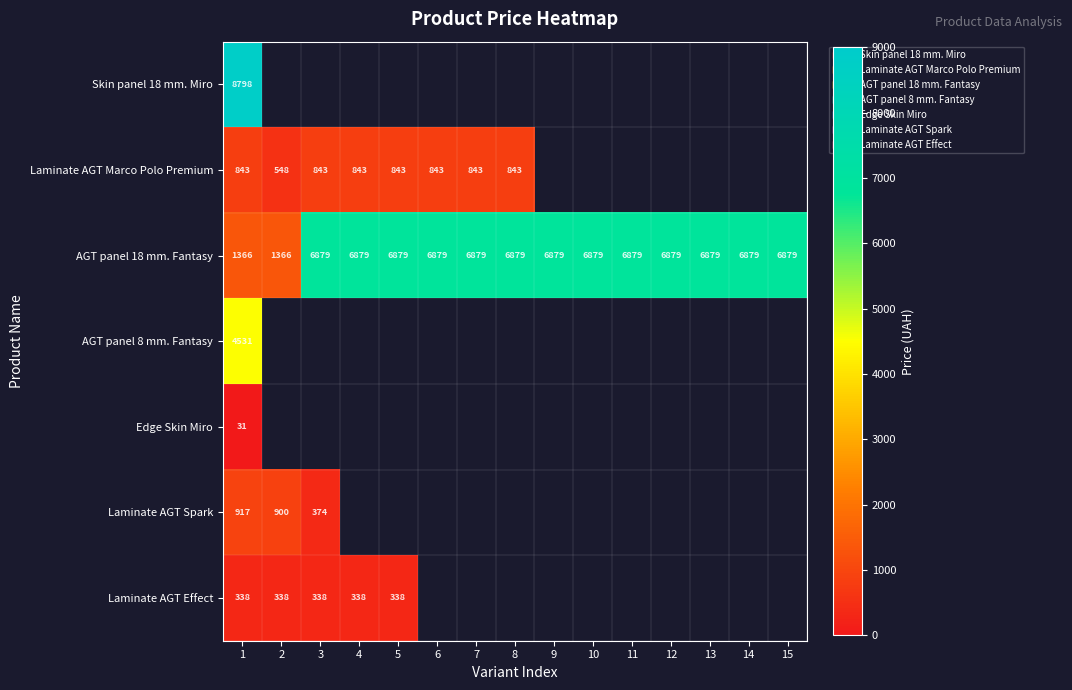

How many data points in AGT panel 18 mm. Fantasy are less than 6879?

2